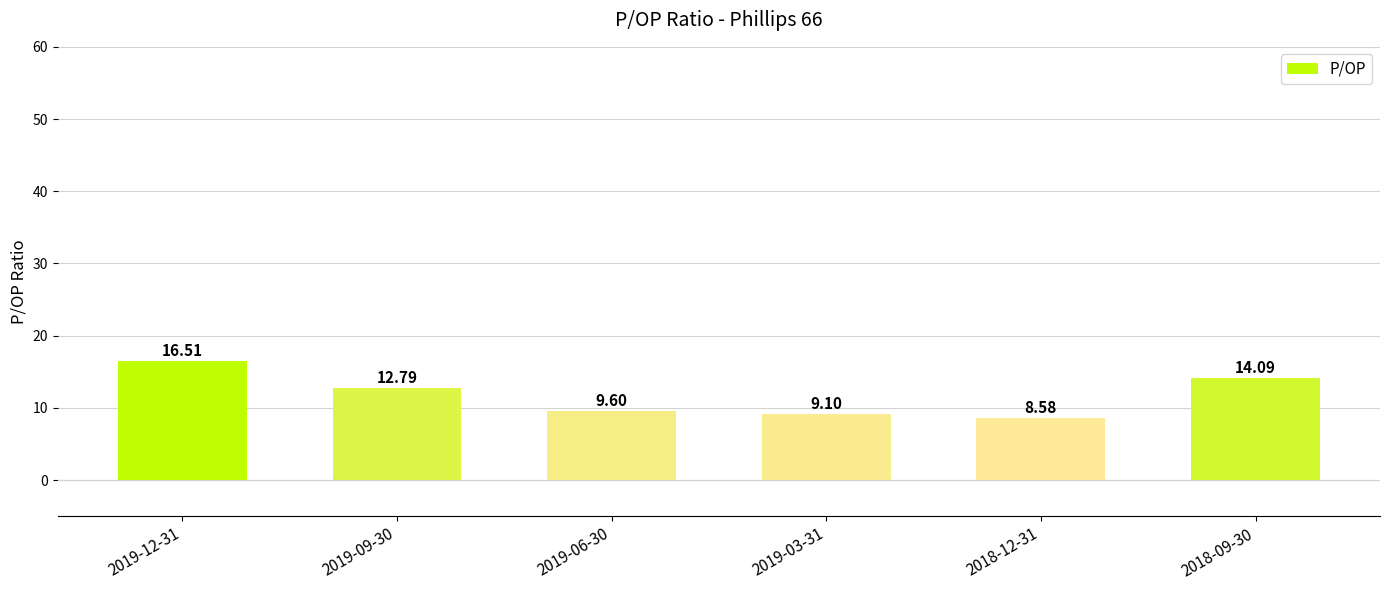

What is the change in value from 2019-06-30 to 2018-12-31?

-1.0